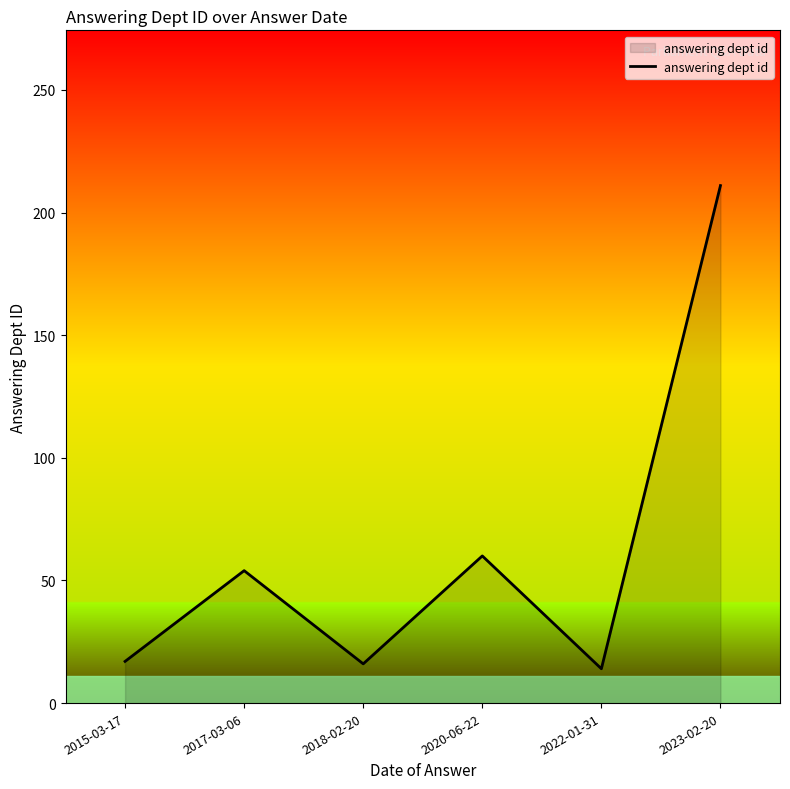

The chart shows a value of 211 at 2023-02-20. True or false?

True